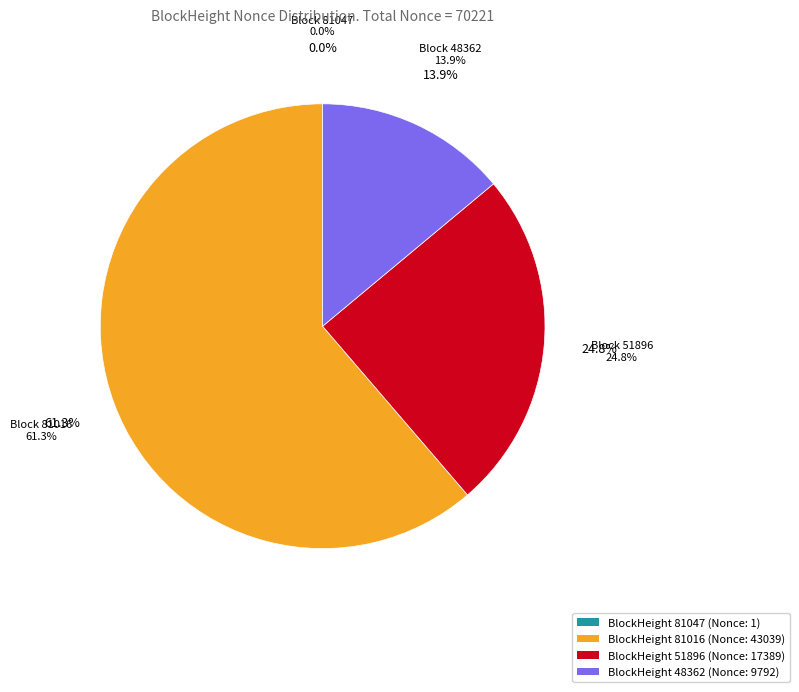

To the nearest percent, what is the difference between the largest and smallest slice percentages?

61%